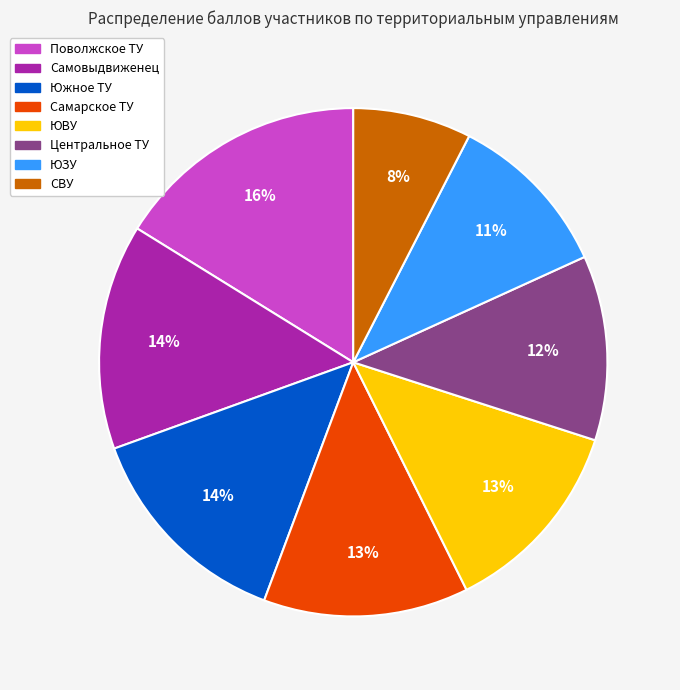

Which category has the biggest portion of the pie?

Поволжское ТУ